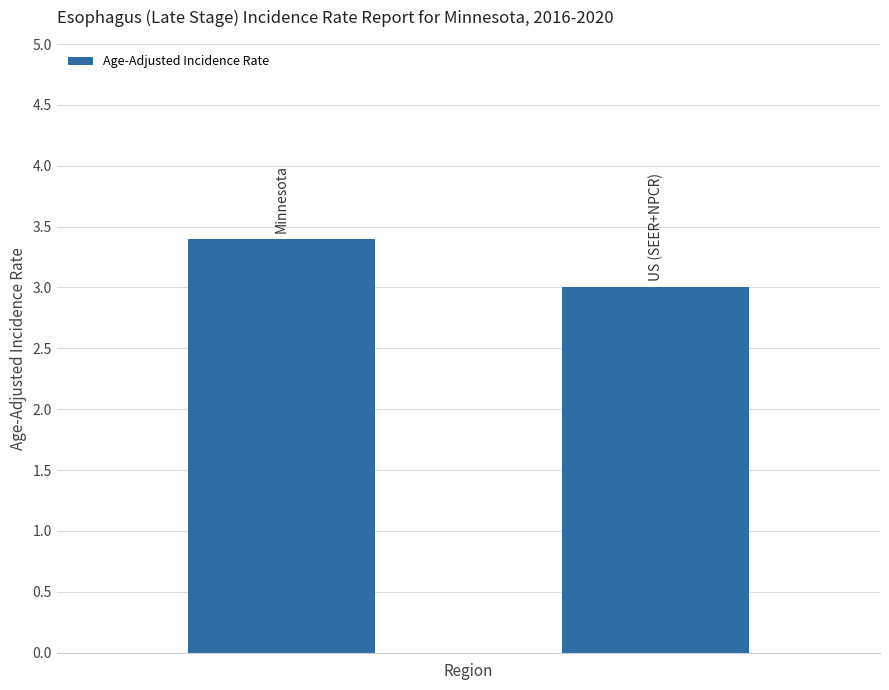

What is the value of the 2nd bar from the left?

3.0